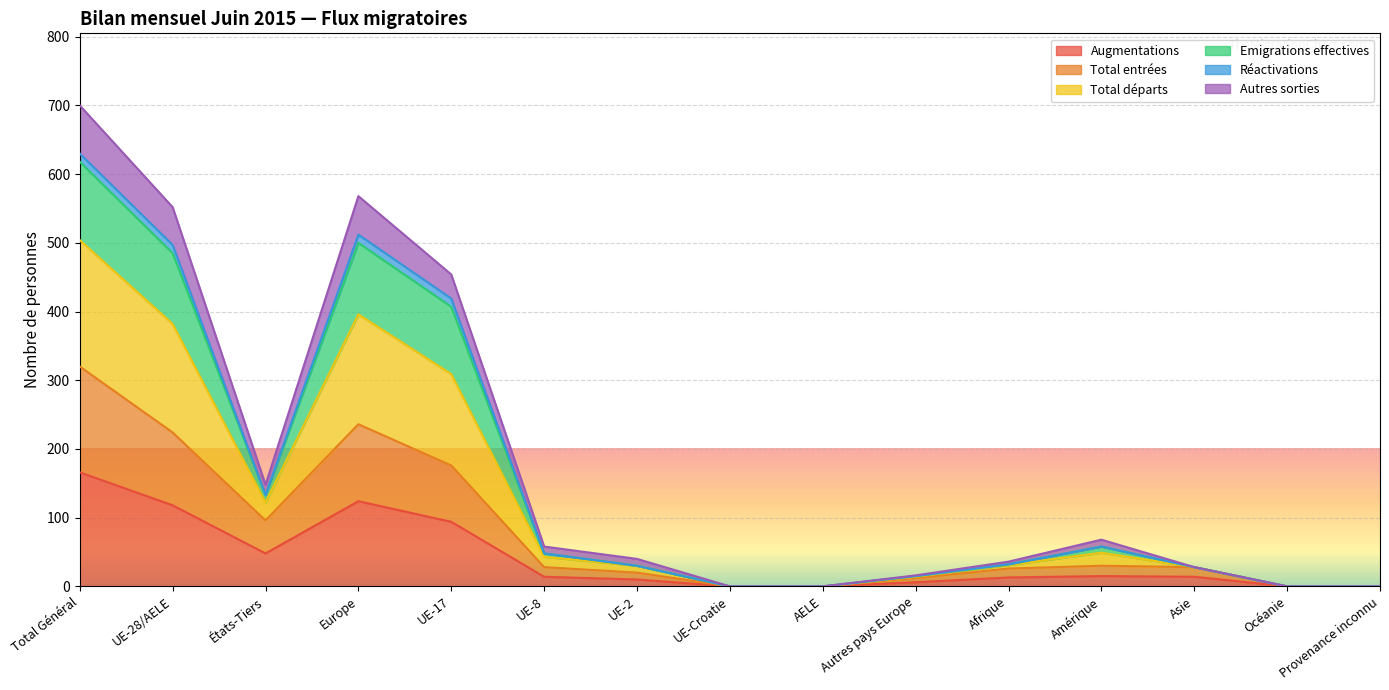

Which series has the largest range (max minus min)?

Total départs